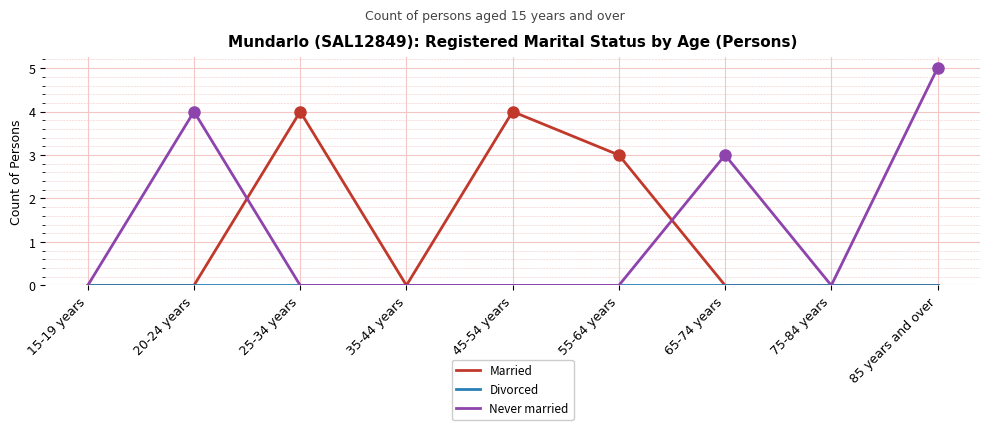

What position from the left is 75-84 years?

8